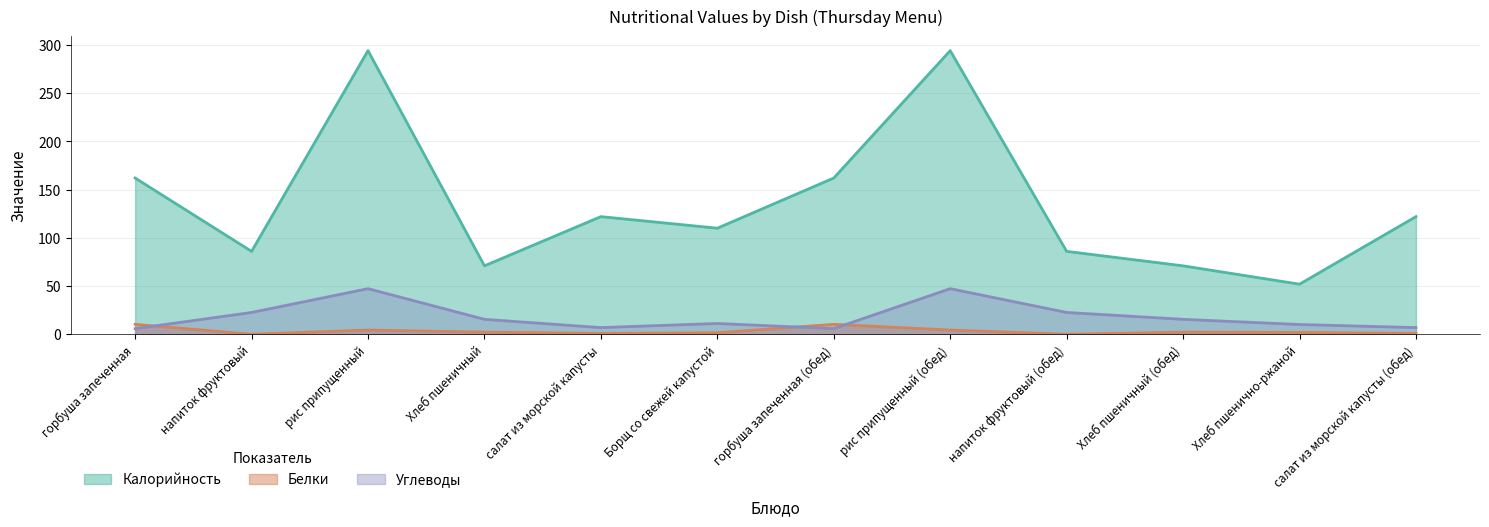

Which series changed the most between Борщ со свежей капустой and Хлеб пшеничный (обед)?

Калорийность